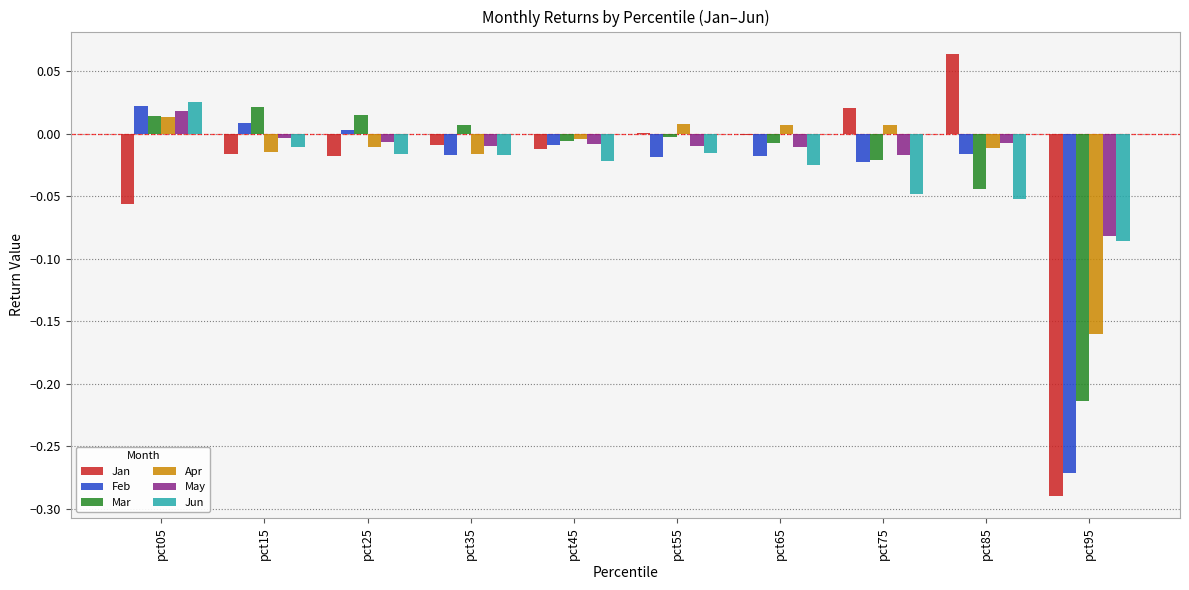

Where is Mar nearest to the value 0?

pct55